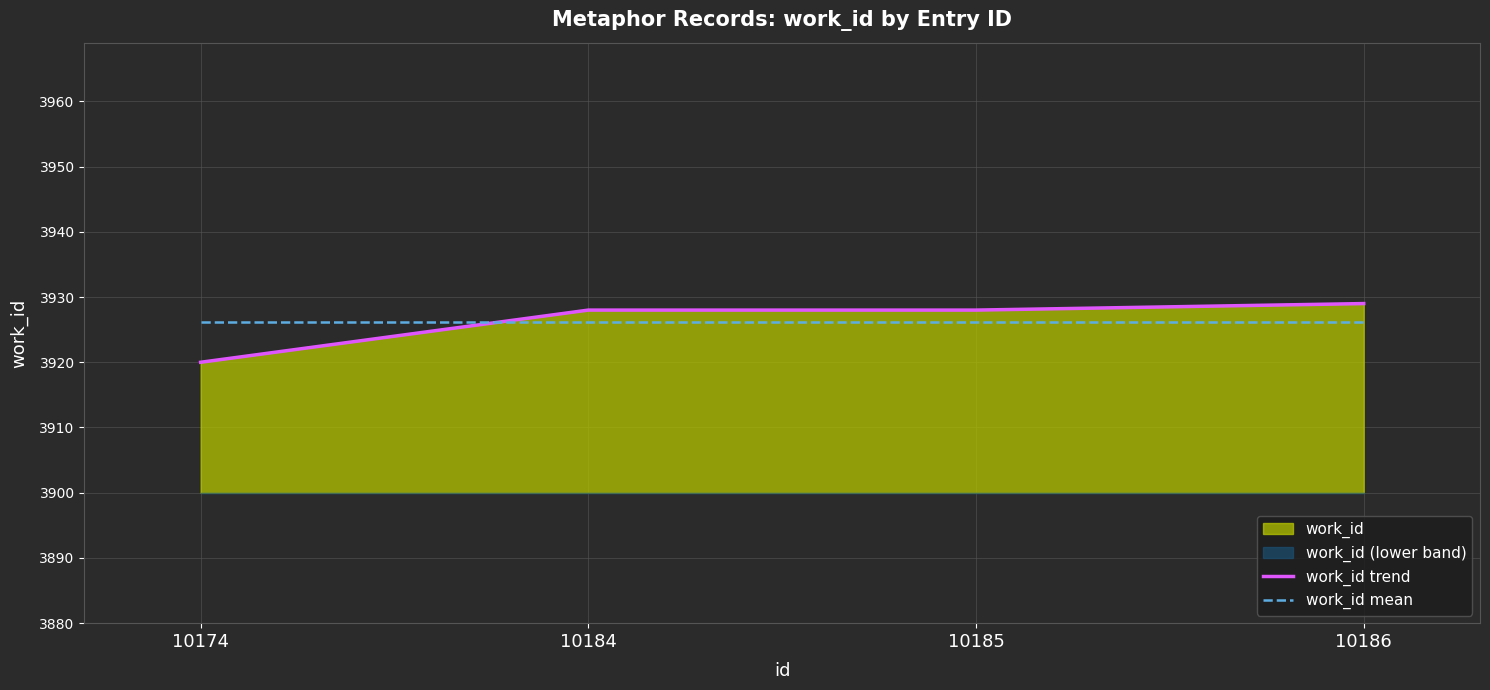

What is the sum of all work_id trend values?

15705.0